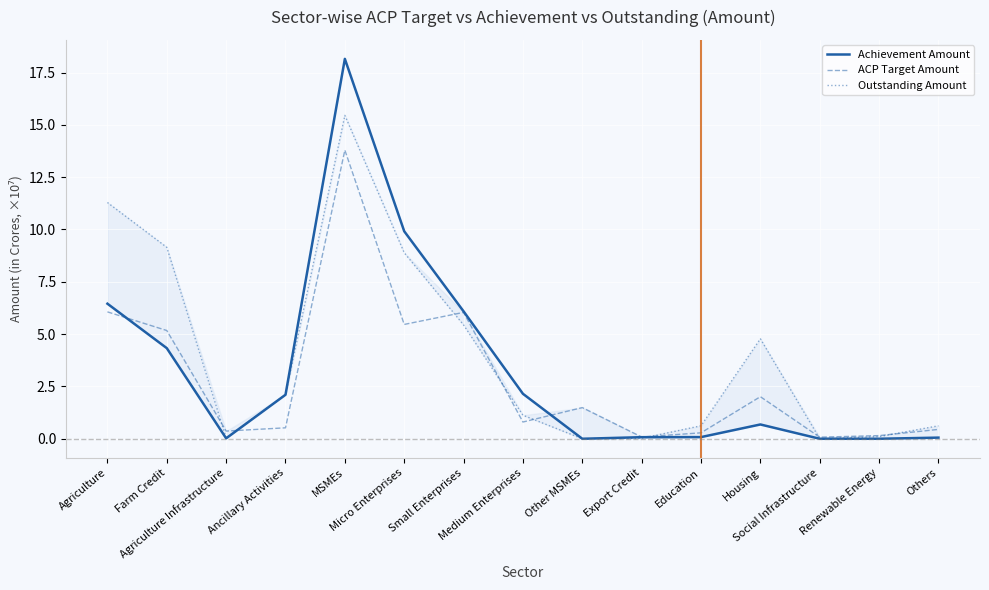

Where do Outstanding Amount and Achievement Amount first cross each other?

Ancillary Activities and MSMEs